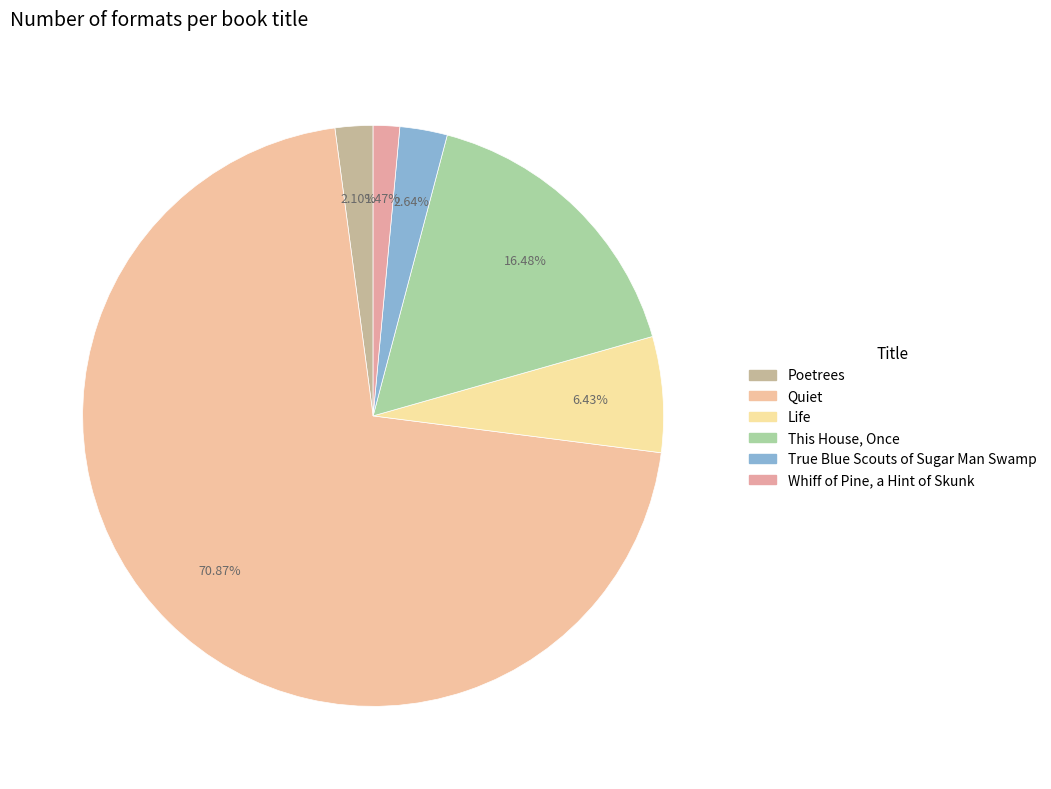

How many segments does this pie chart have?

6